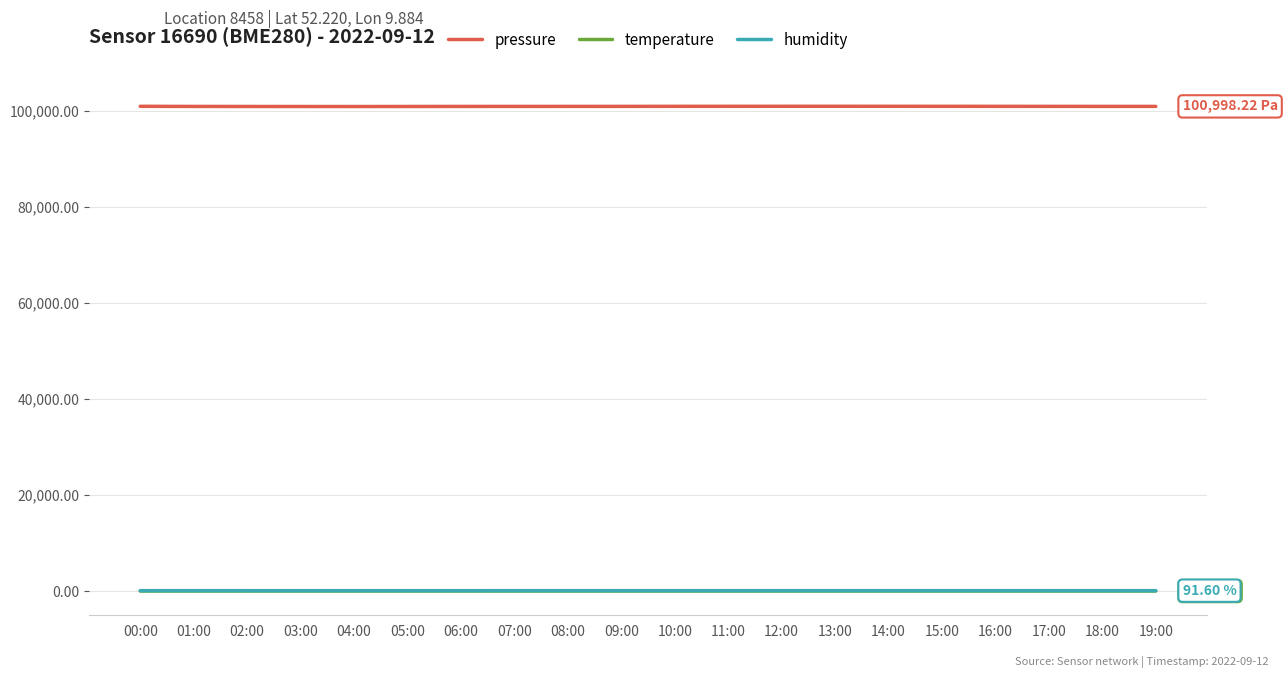

True or false: humidity has a value of 88.5 at 05:00.

True